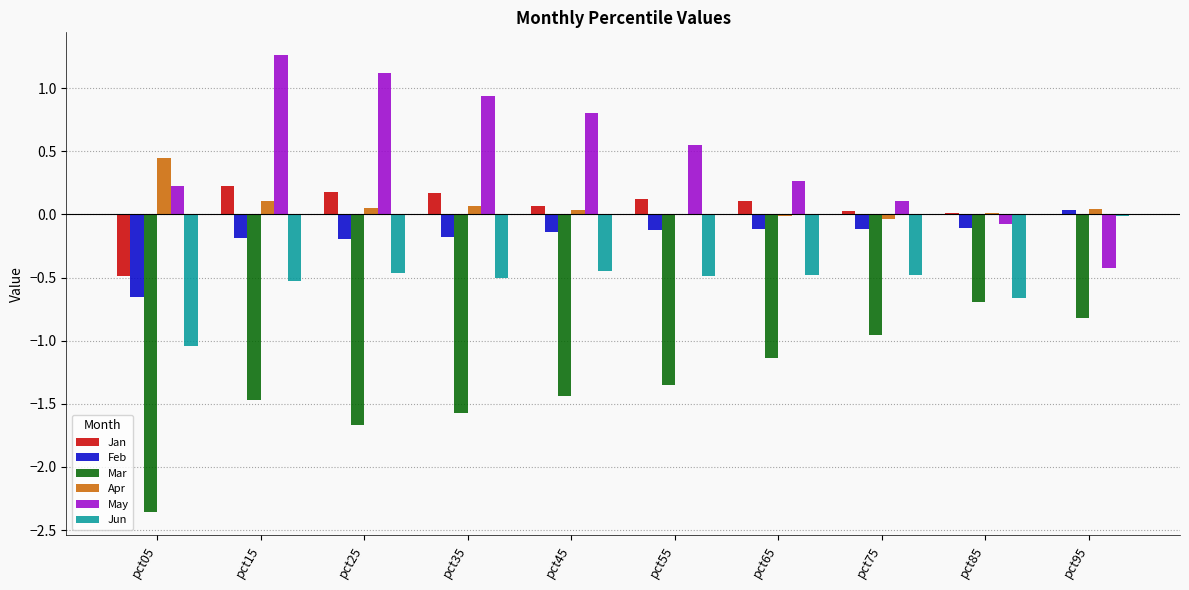

At which label does May reach its peak?

pct15